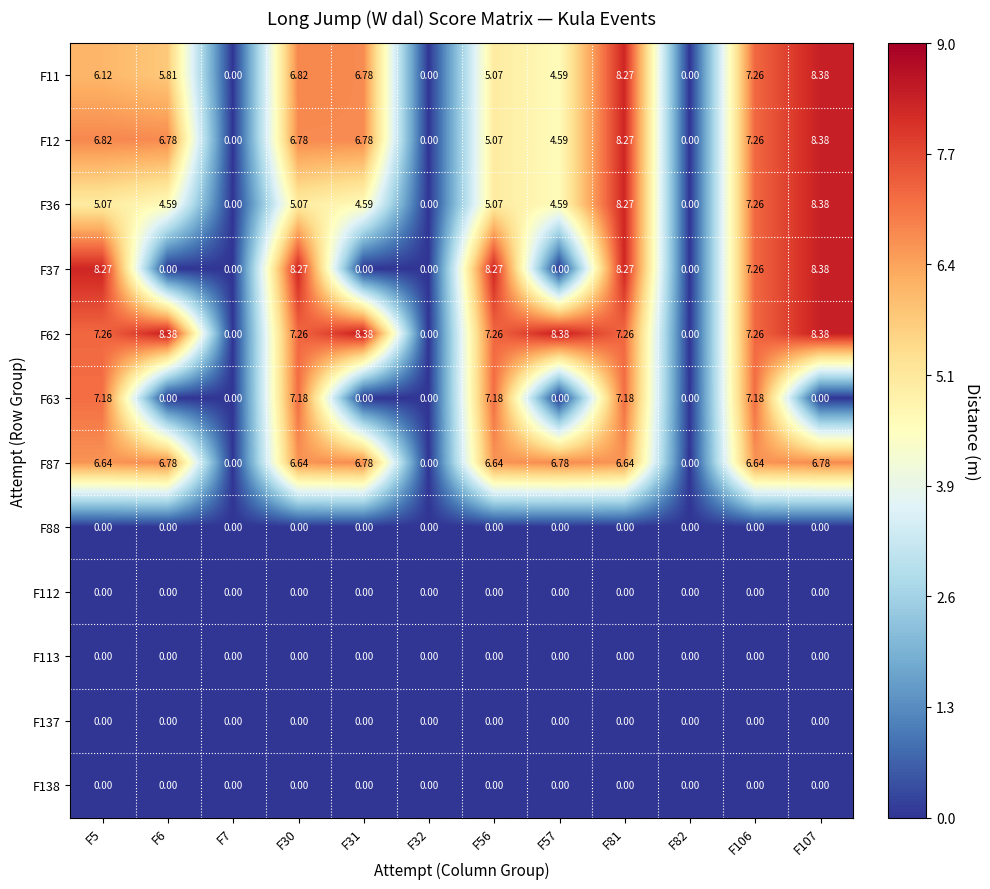

Is the value of F113 at F82 greater than the value of F12 at F56?

No